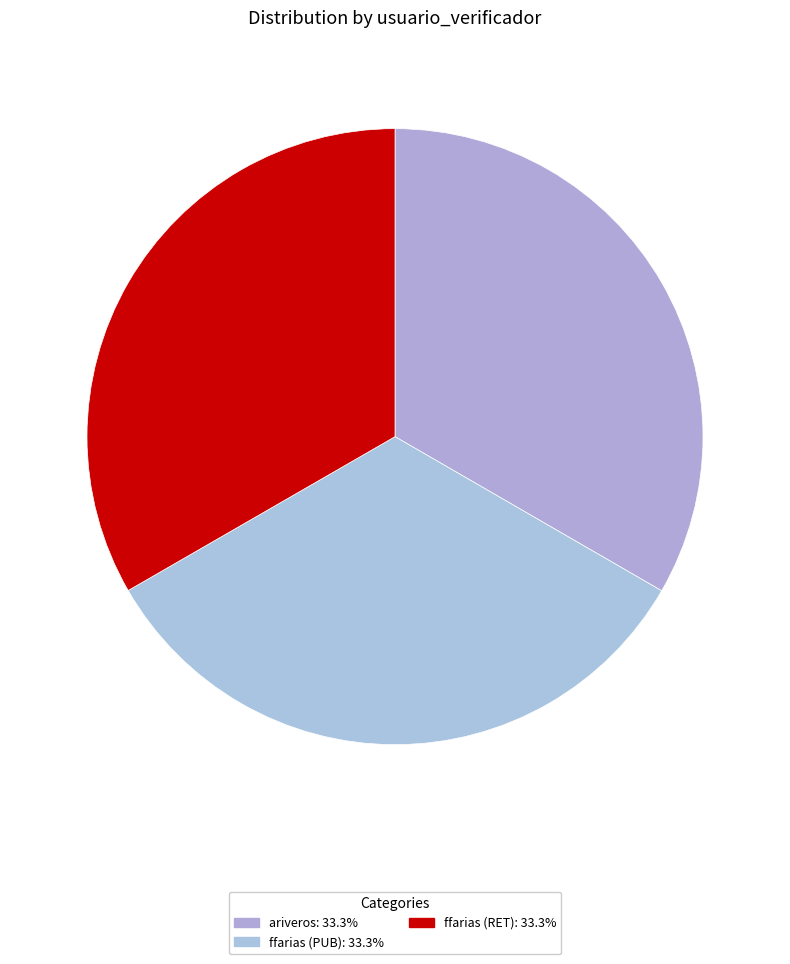

What percentage do ariveros and ffarias (RET) together represent?

66.7%